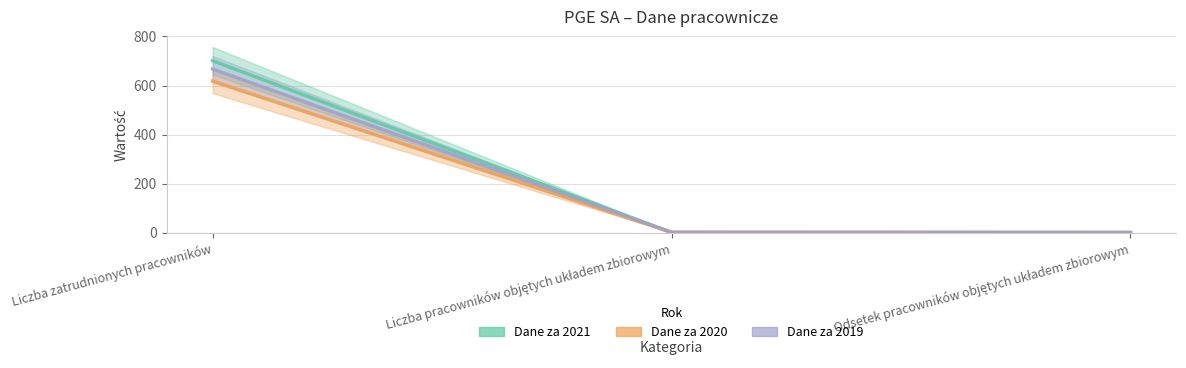

Which series changed the most between Liczba zatrudnionych pracowników and Odsetek pracowników objętych układem zbiorowym?

Dane za 2021